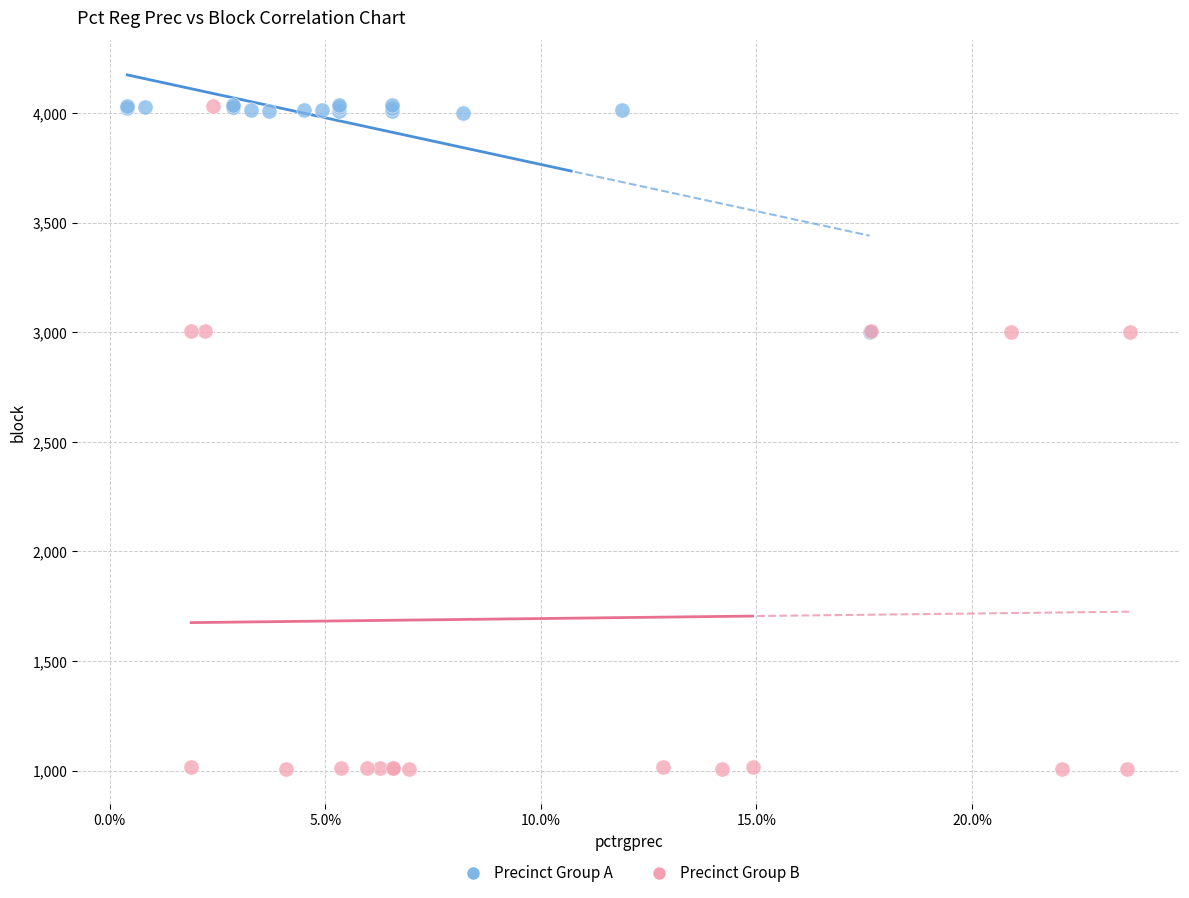

What are all the series names shown in the legend?

Precinct Group A, Precinct Group B